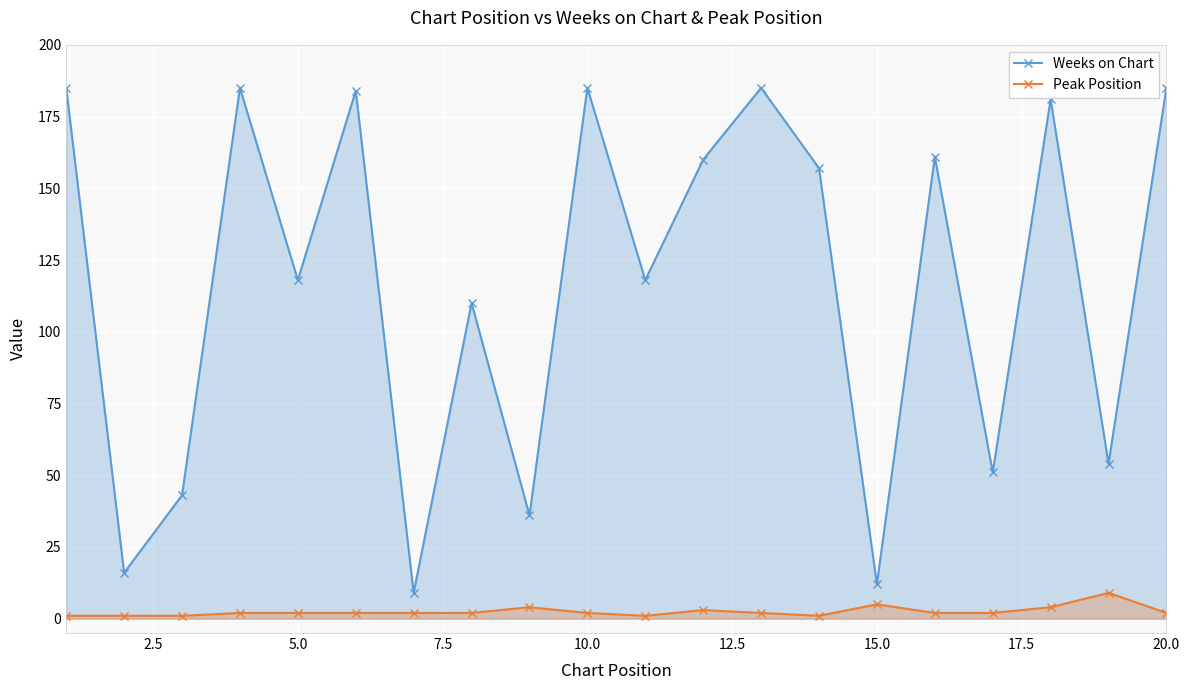

Which series has the largest range (max minus min)?

Weeks on Chart